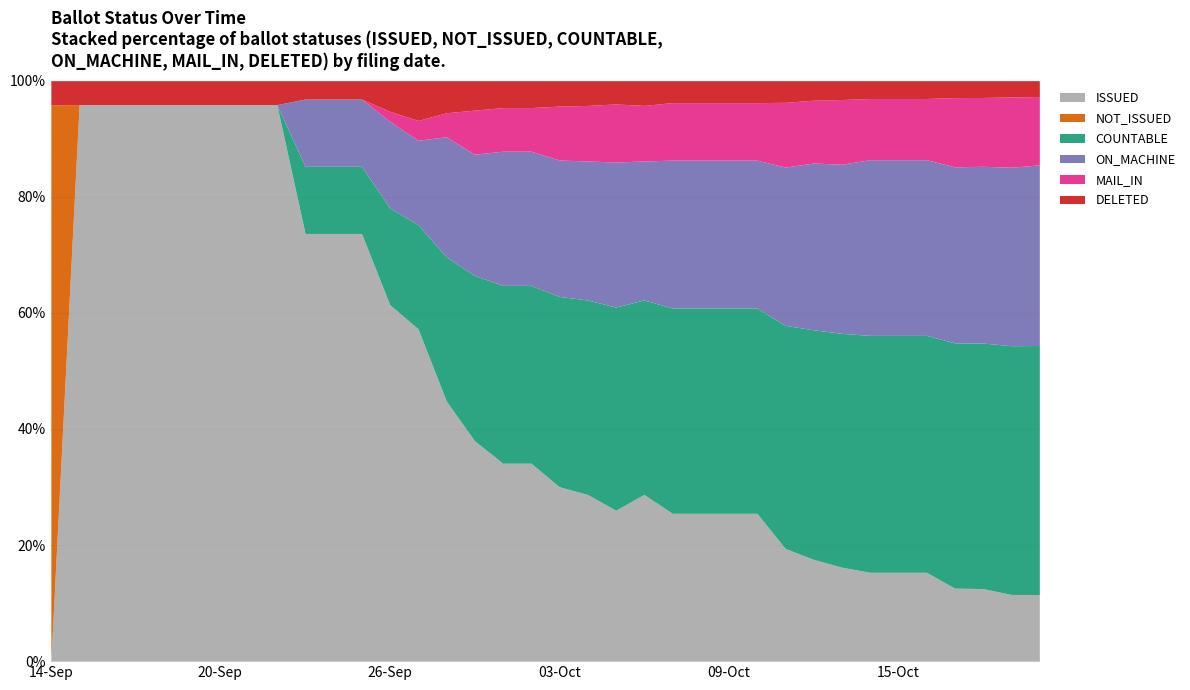

Which category has the lowest value in the ISSUED series?

14-Sep